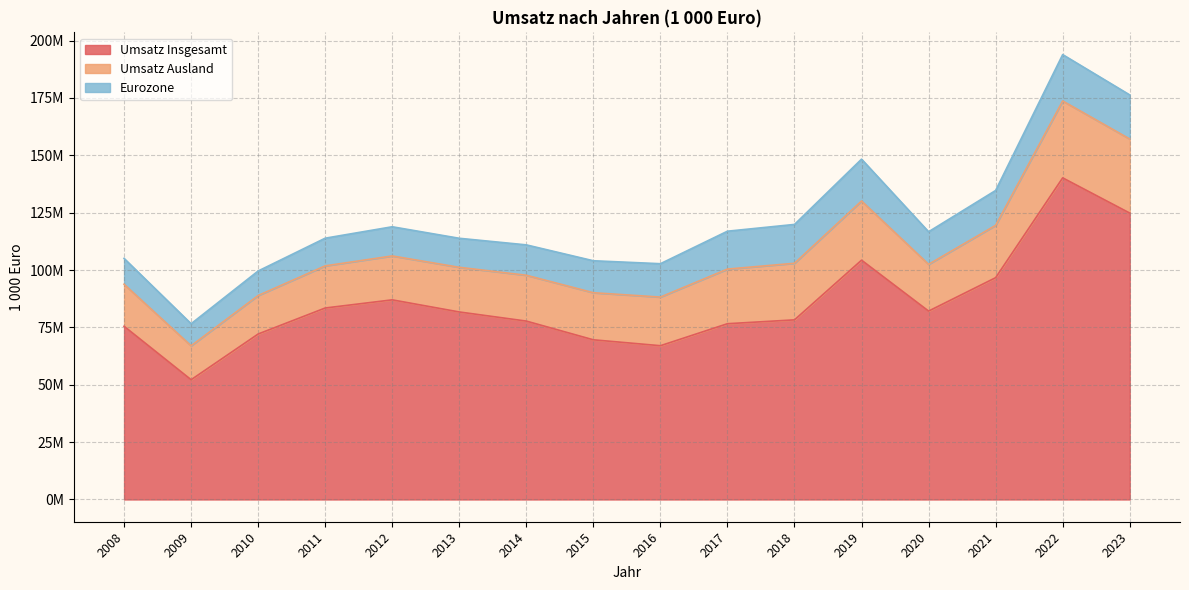

At which label is Eurozone closest to 14910221?

2021